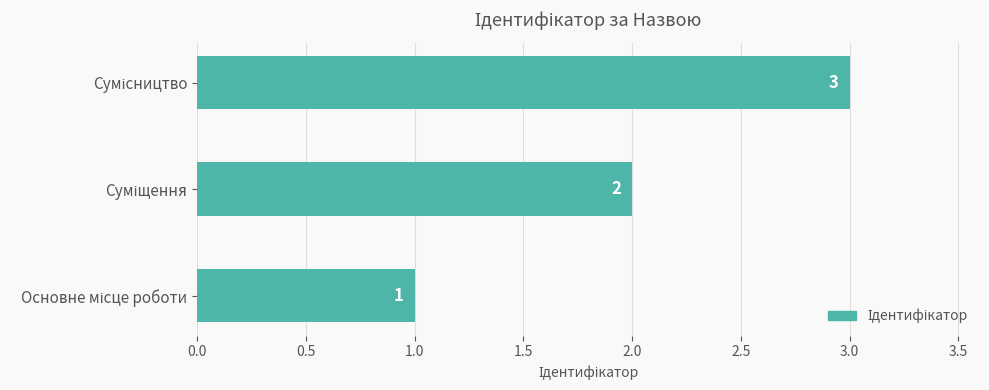

Does the chart contain stacked bars?

No